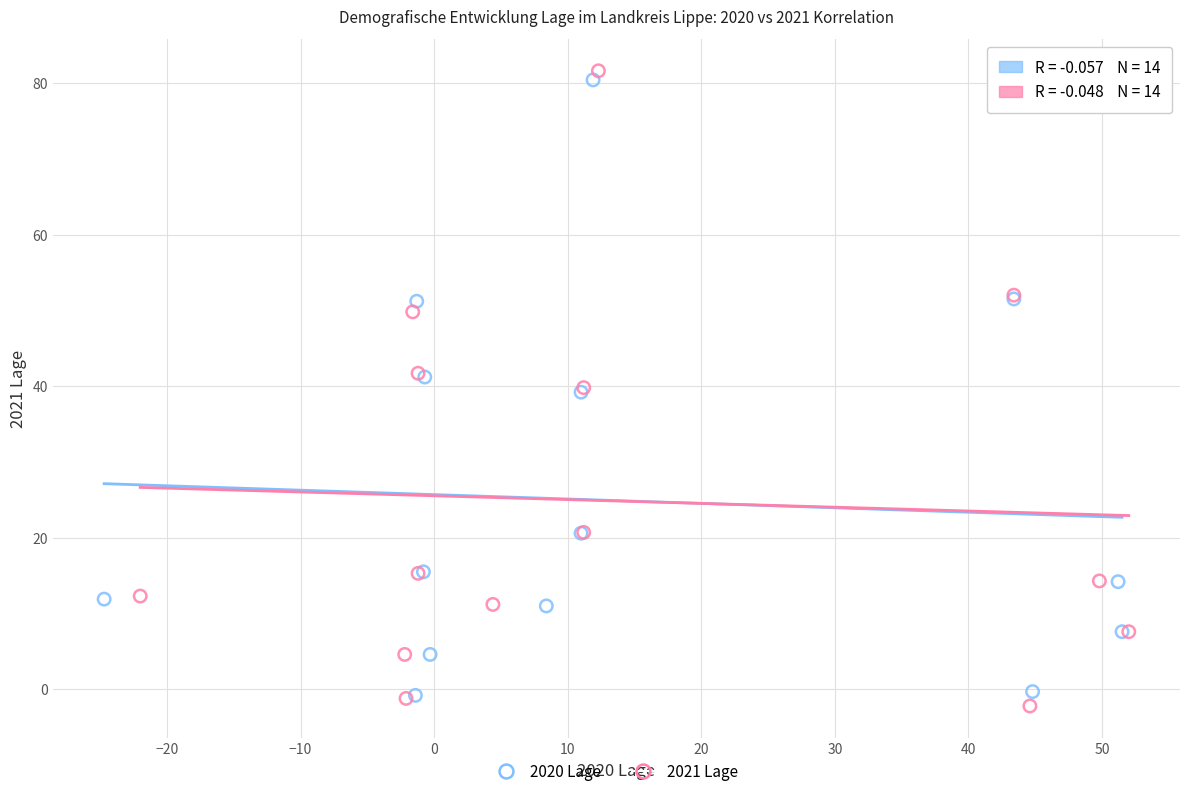

Which series has the largest Y range (max minus min)?

2021 Lage